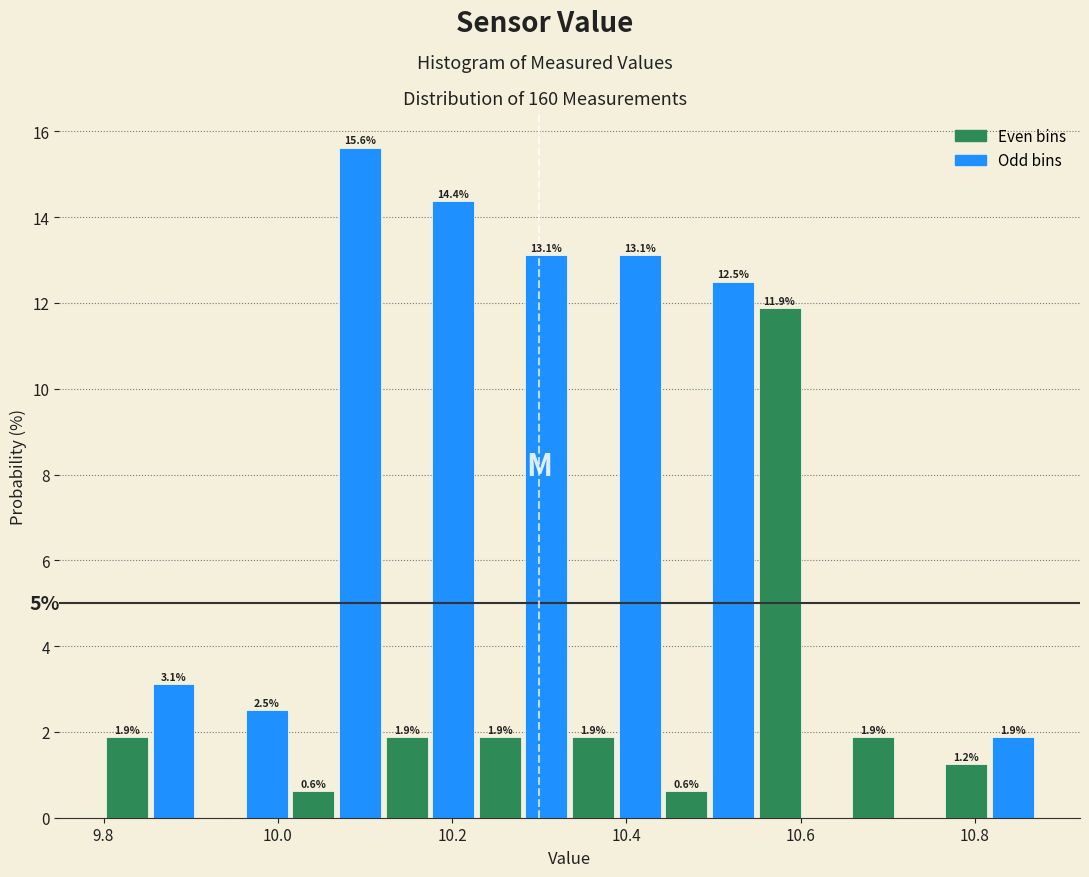

Read against the x-axis, roughly where is the centre of the tallest bar?

10.10